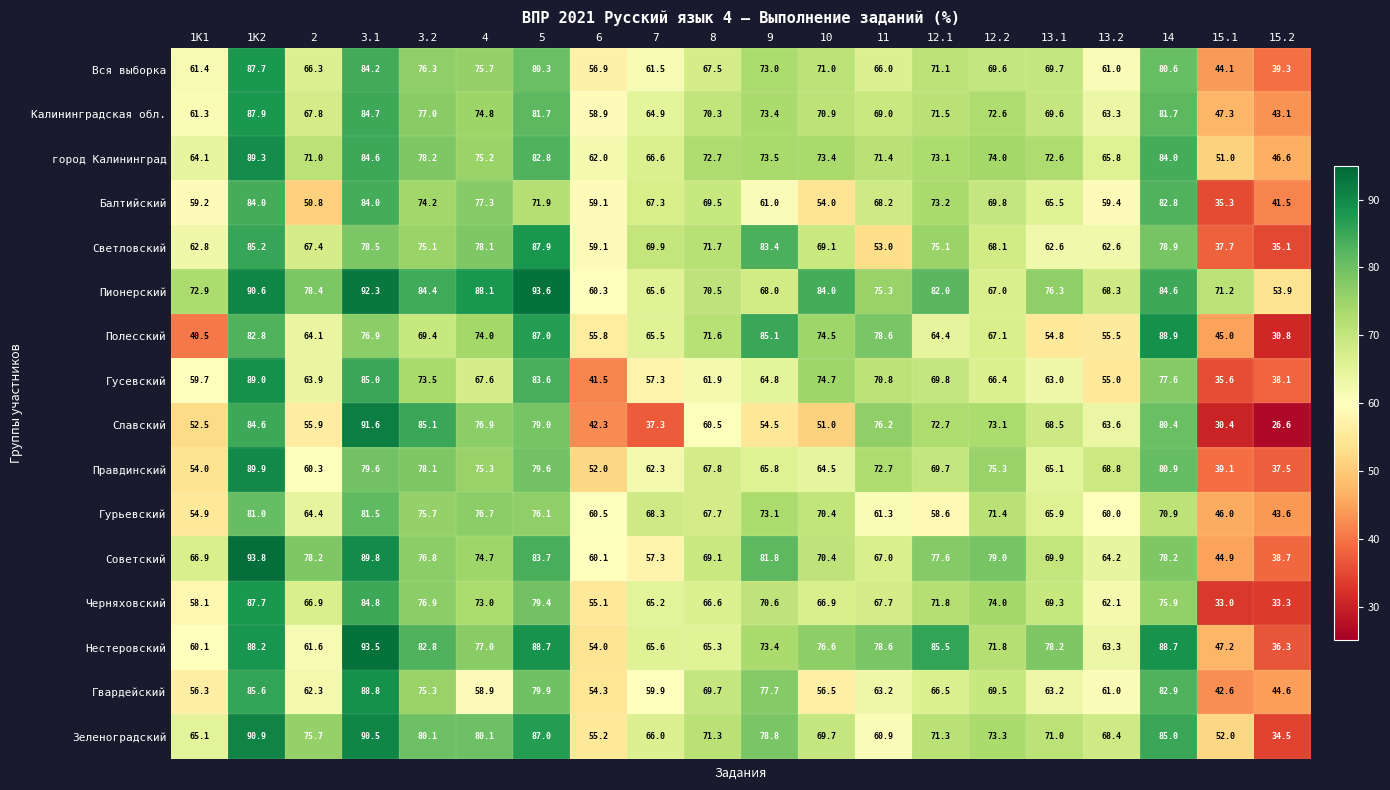

At which category is the sum across all series the highest?

1K2